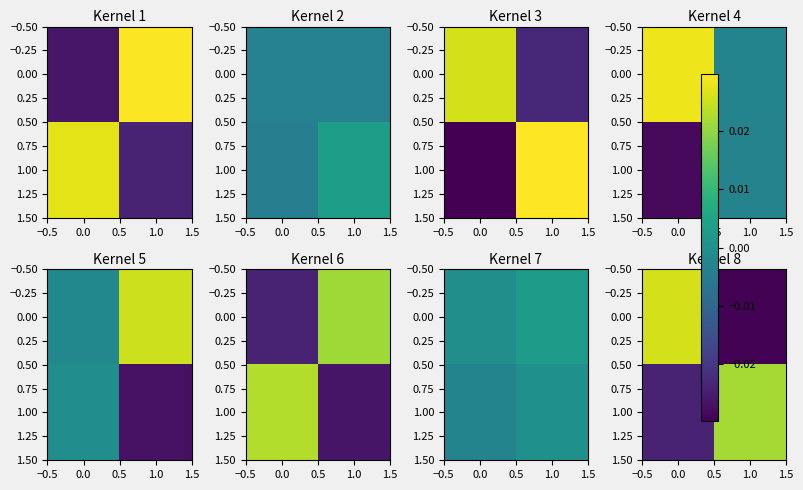

Is the value of 0.00 at 1.0 greater than the value of 1.00 at 1.0?

No